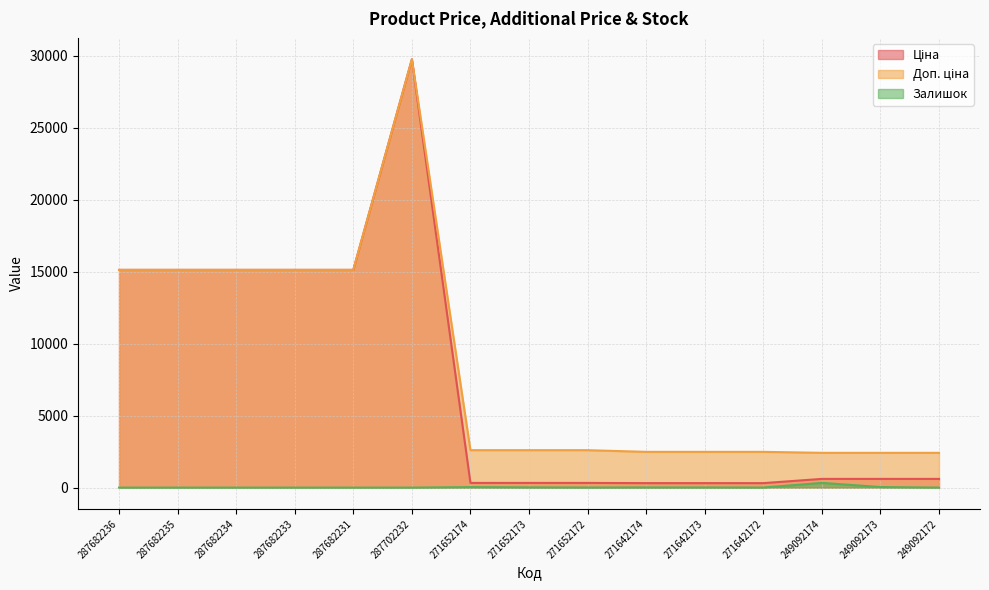

At 271652172, list the series in order from smallest to largest.

Залишок, Ціна, Доп. ціна